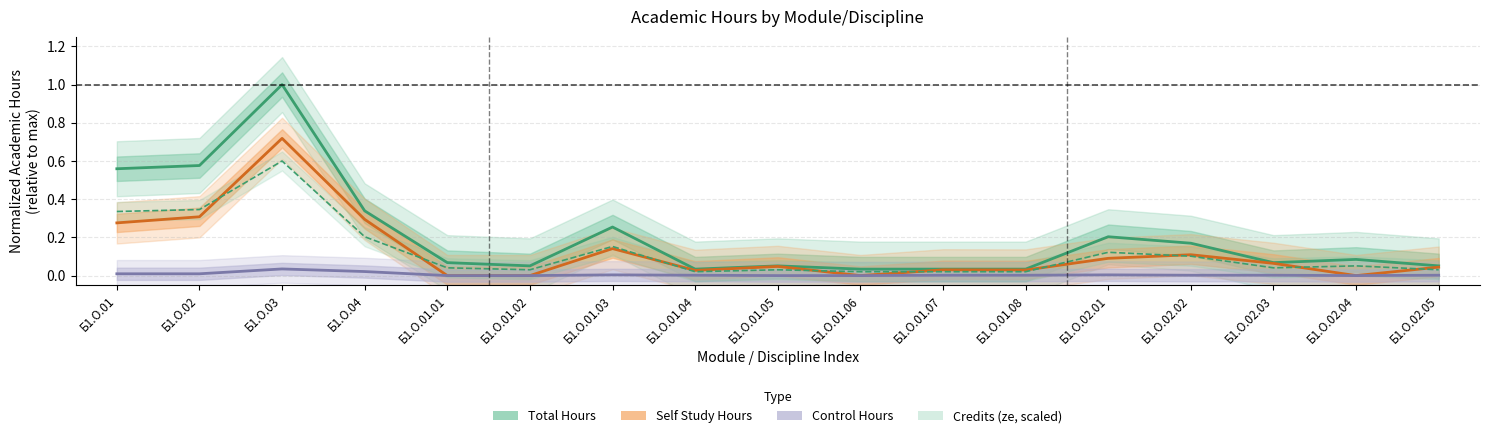

Does the chart have visible grid lines?

Yes